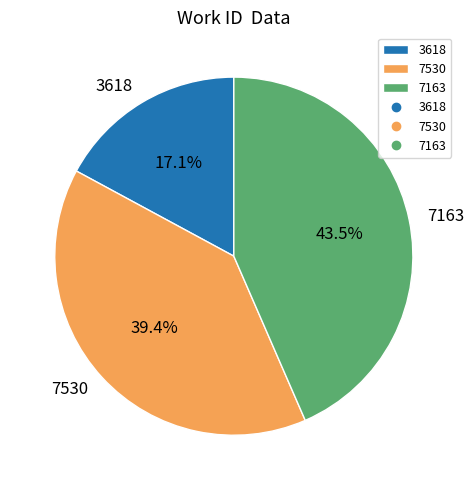

How many slices are in this pie chart?

3